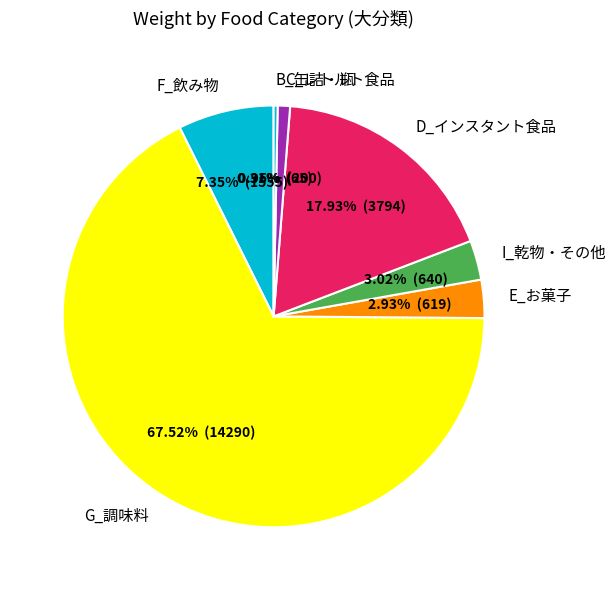

Between B_缶詰・瓶 and E_お菓子, which is larger?

E_お菓子